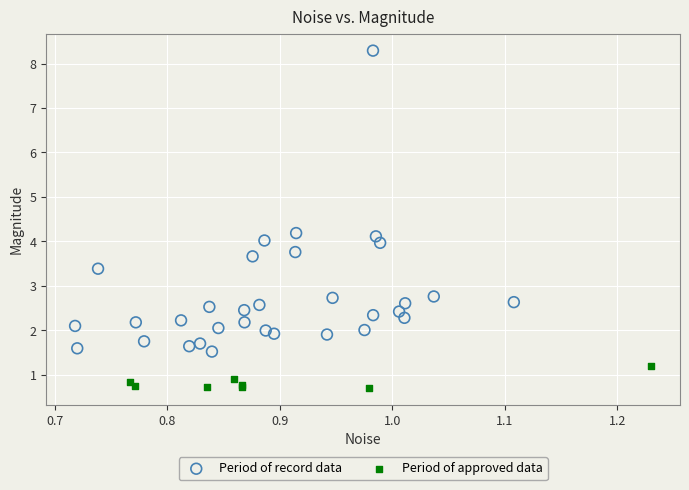

Which series reaches the maximum Y coordinate?

Period of record data